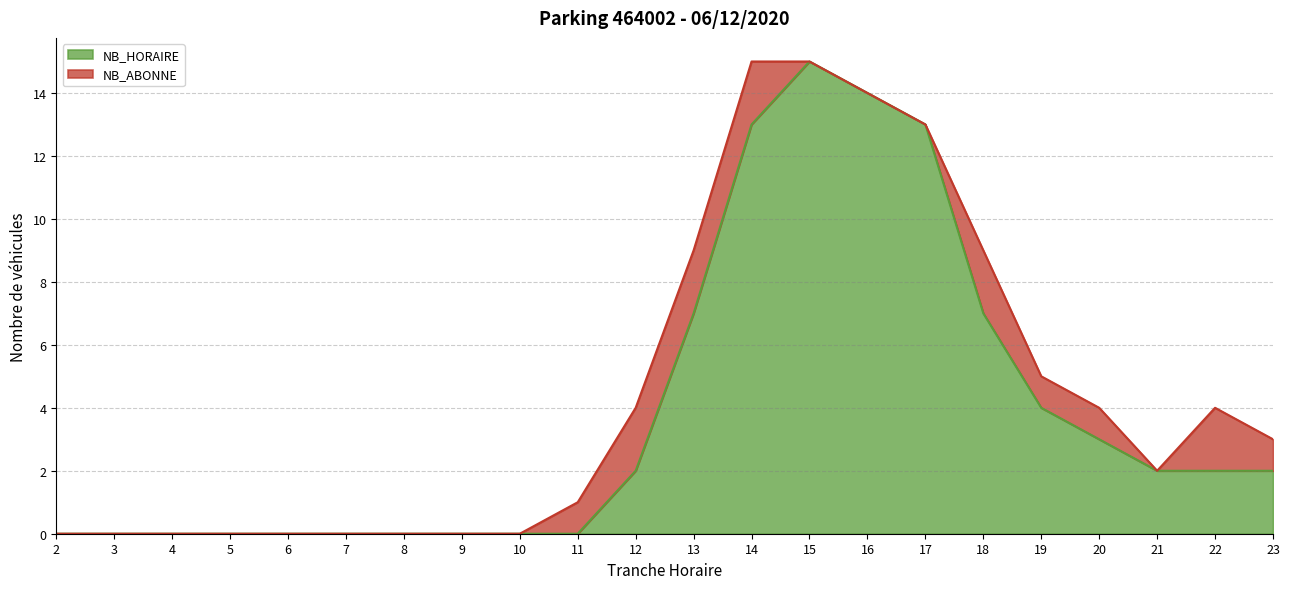

Which category has the lowest value across all series?

2